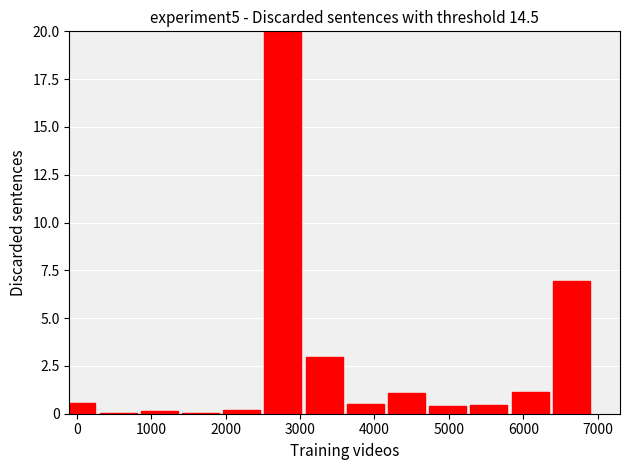

What is the sum of all values?

34.5